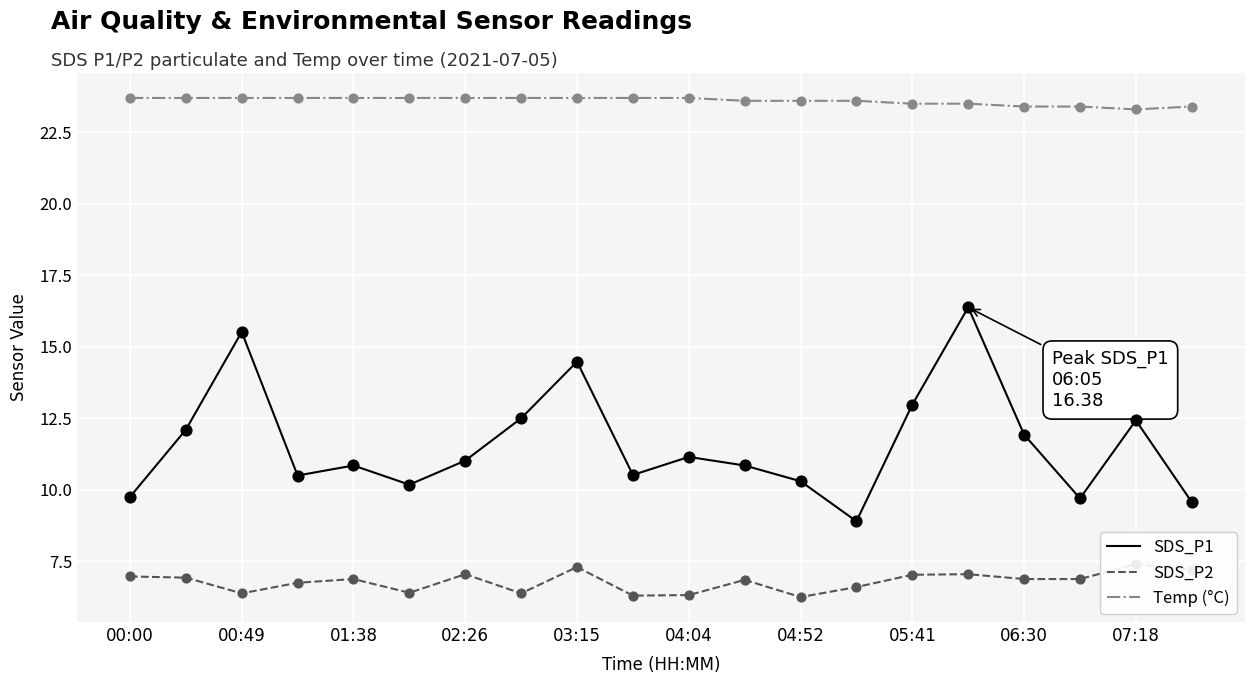

Which series has the largest total across all categories?

Temp (°C)